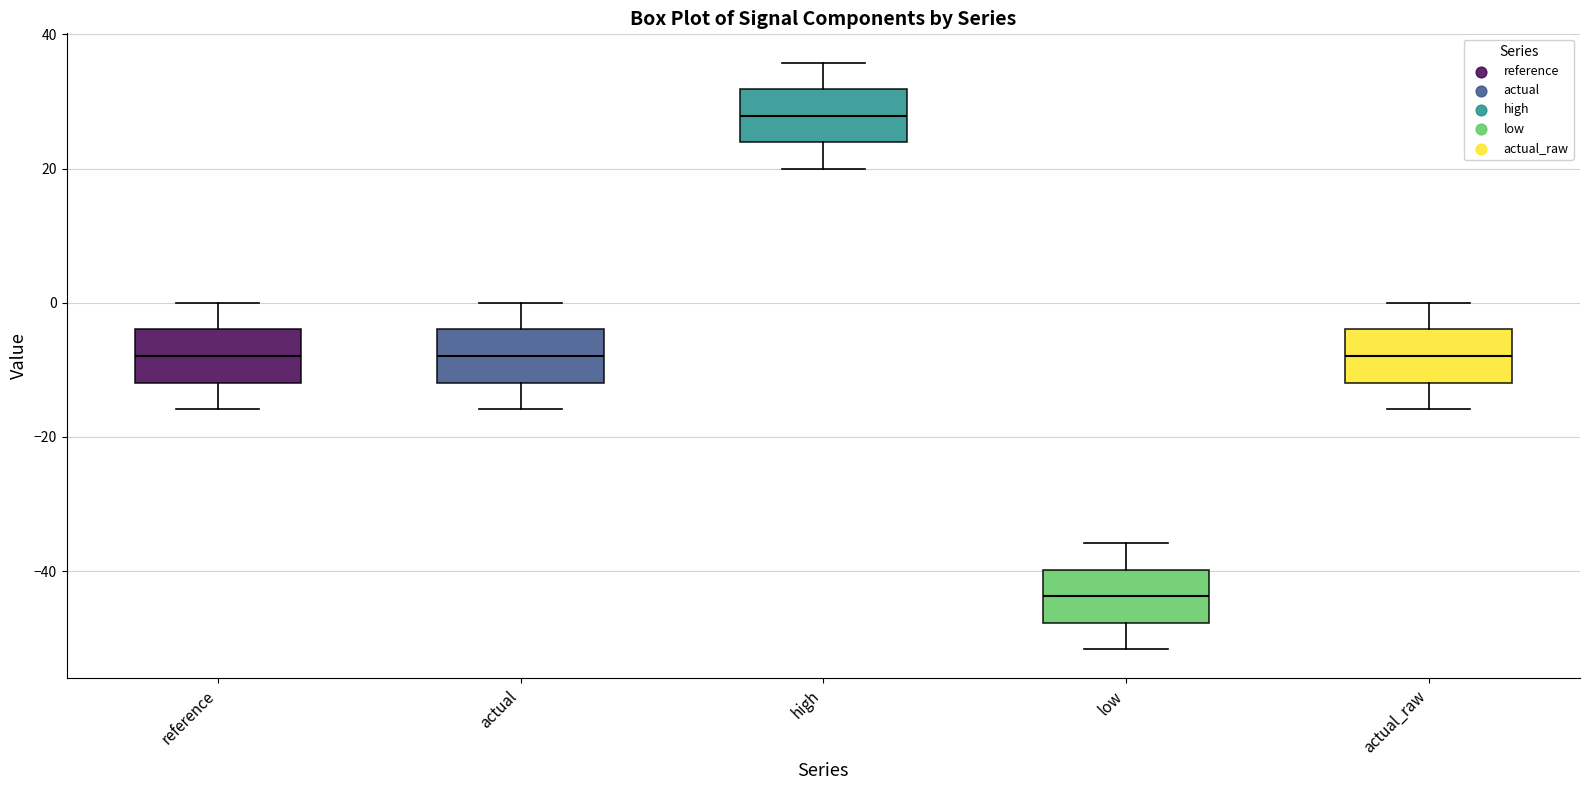

Reading left to right, read every box against the y-axis: the position of its median line, the range the box covers, and the ends of its whiskers. The values are not printed on the chart, so give them approximately, as read against the axis.

reference: median -8, box -12 to -4, whiskers -16 to 0
actual: median -8, box -12 to -4, whiskers -16 to 0
high: median 28, box 24 to 32, whiskers 20 to 36
low: median -44, box -48 to -40, whiskers -52 to -36
actual_raw: median -8, box -12 to -4, whiskers -16 to 0